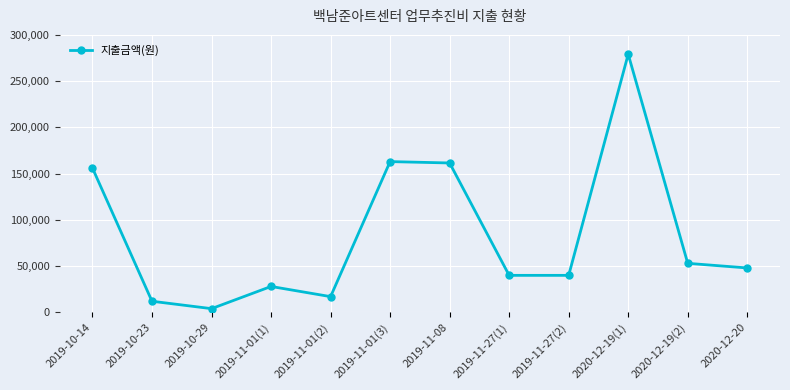

Which has a higher value, 2020-12-19(1) or 2019-10-14?

2020-12-19(1)